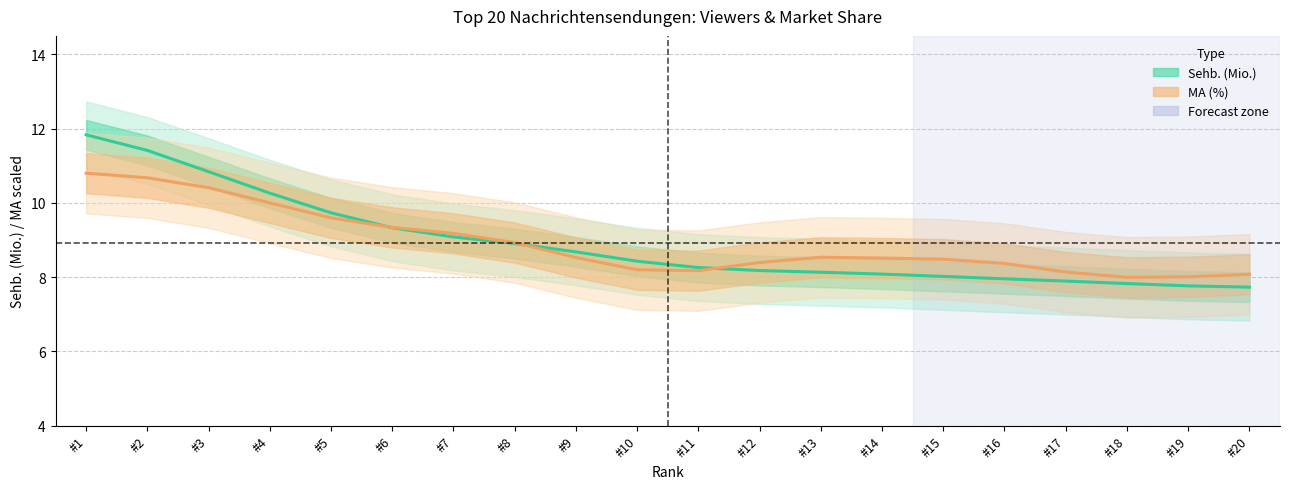

At which label does the data first exceed 8?

#1